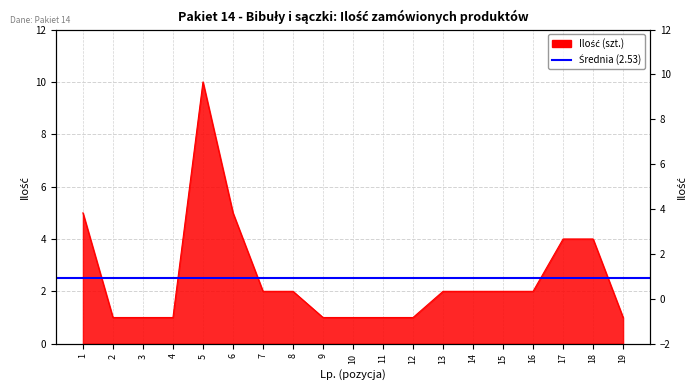

Reading left to right, list all the values displayed in this chart.

5	1	1	1	10	5	2	2	1	1	1	1	2	2	2	2	4	4	1